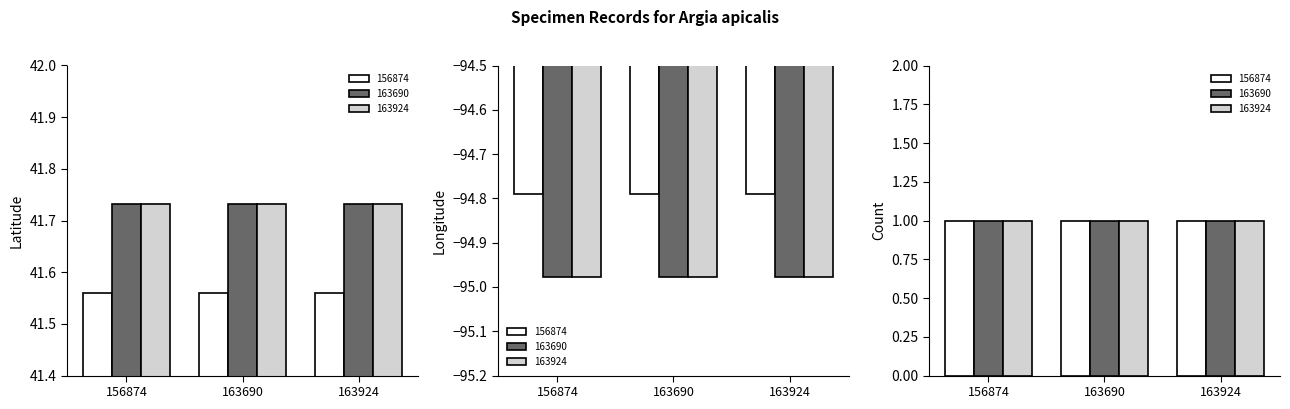

List the series in order of their overall mean, lowest first.

Longitude, Count, Latitude